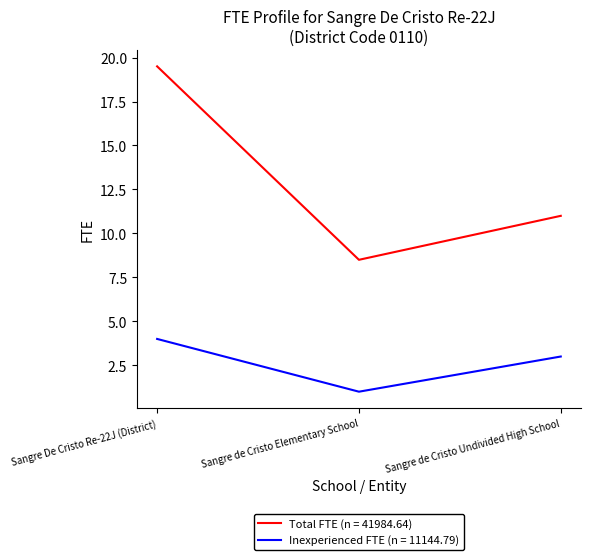

What position from the right is Sangre De Cristo Re-22J (District)?

3